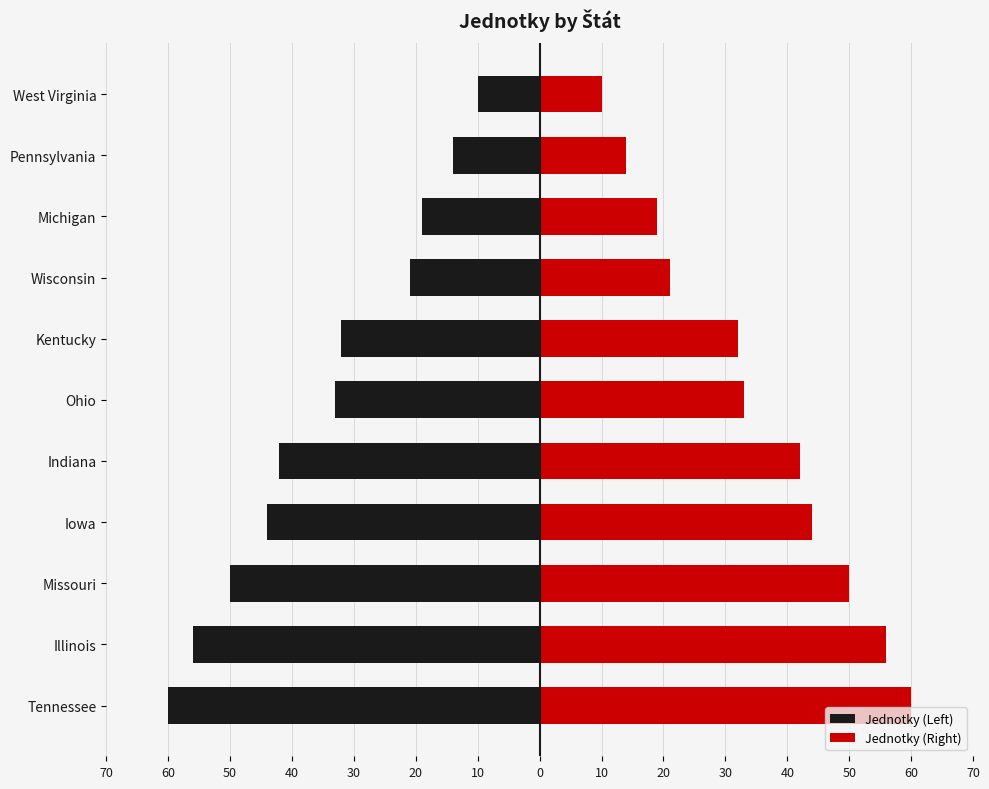

Is the value of Jednotky (Left) at Michigan greater than the value of Jednotky (Right) at Kentucky?

No